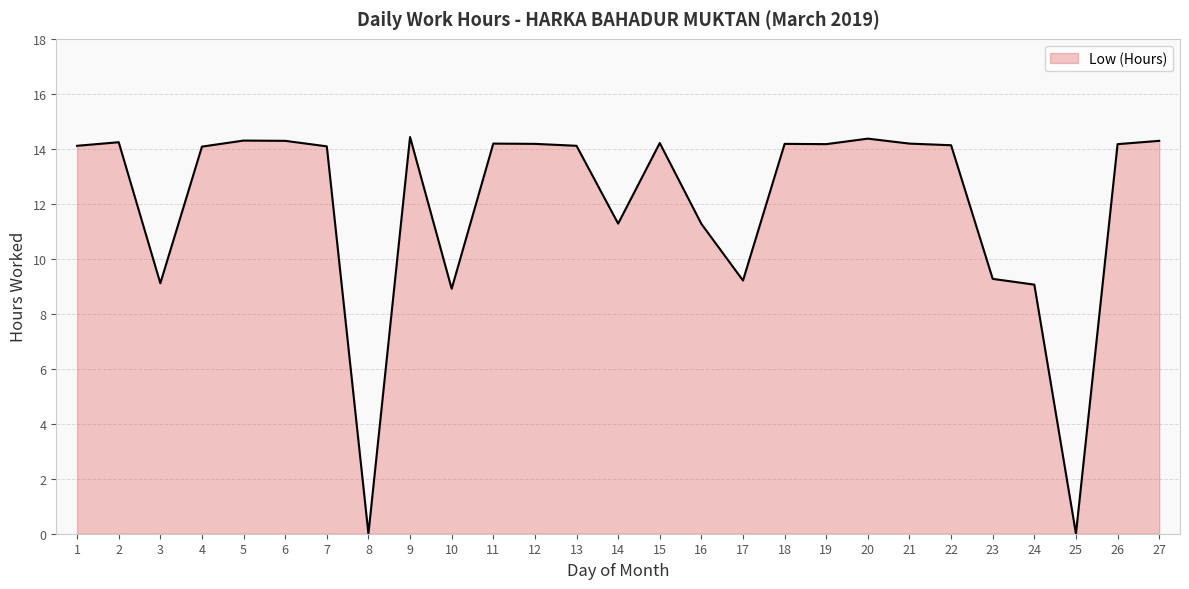

Which label corresponds to the smallest value in the chart?

8